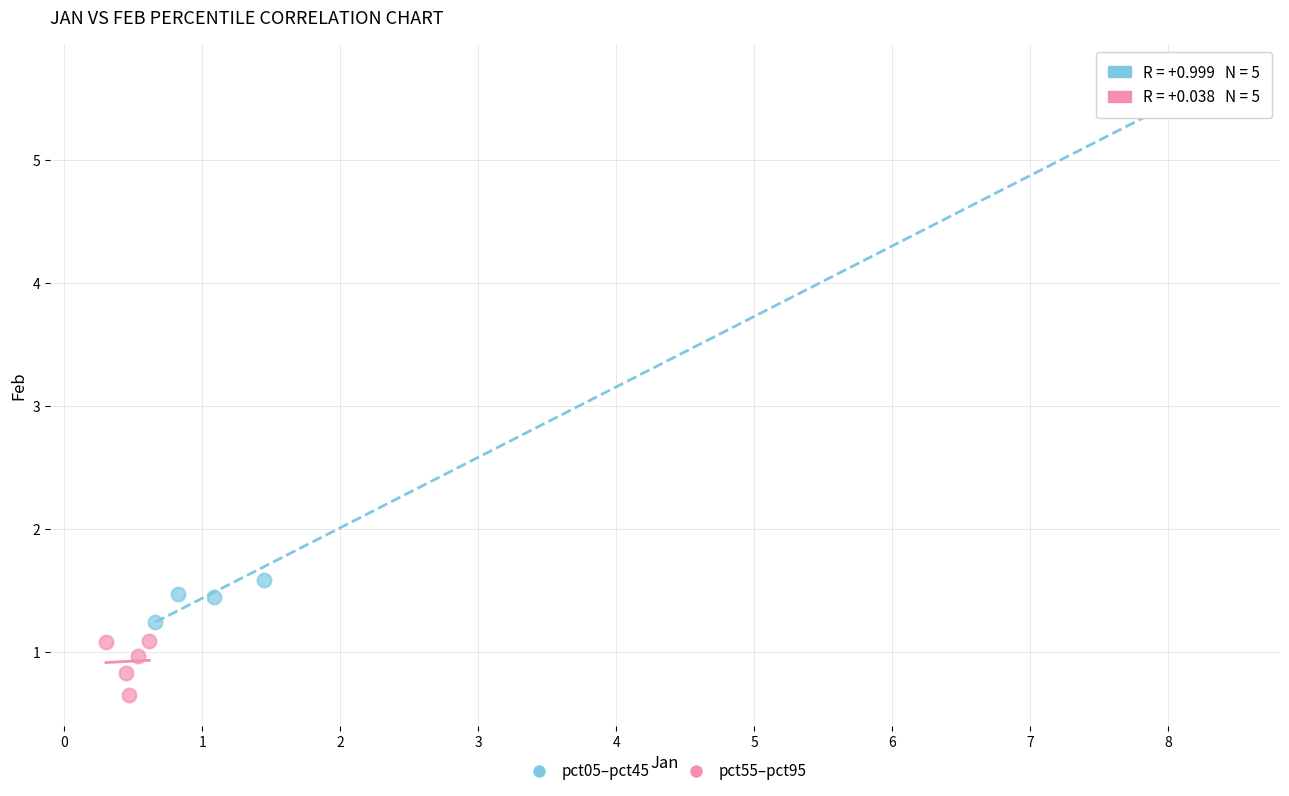

Which series has the widest spread of Y values?

pct05–pct45